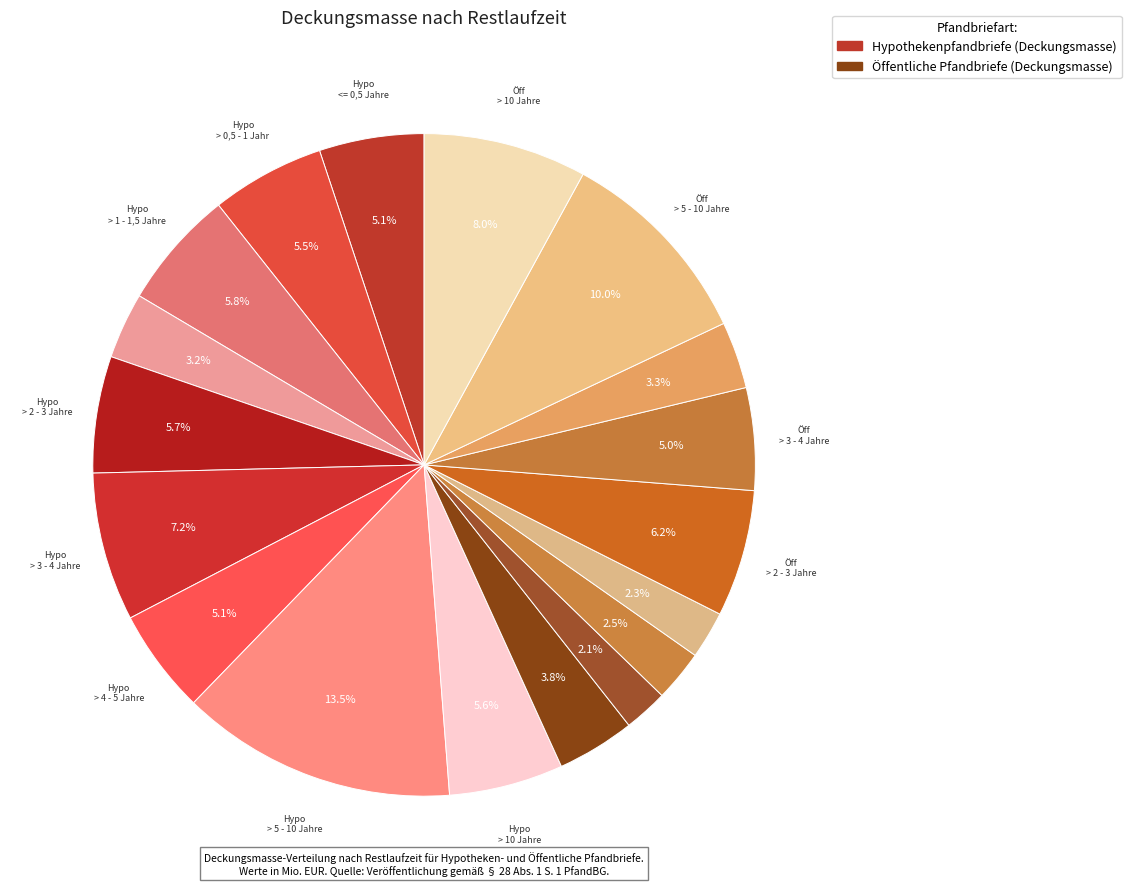

How many segments does this pie chart have?

18